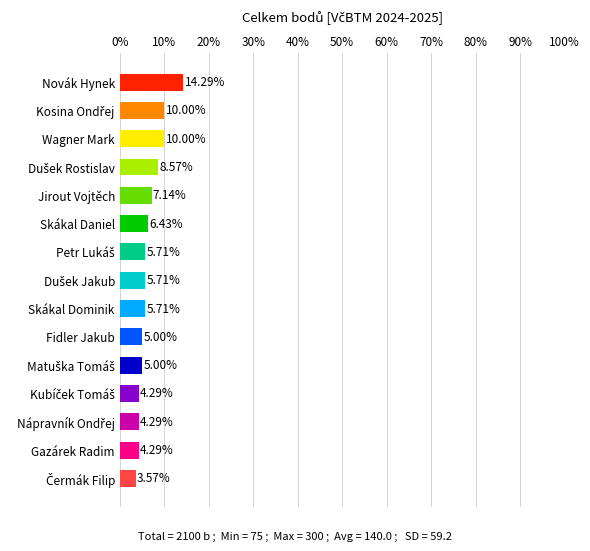

What is the sum of all values?

100.0